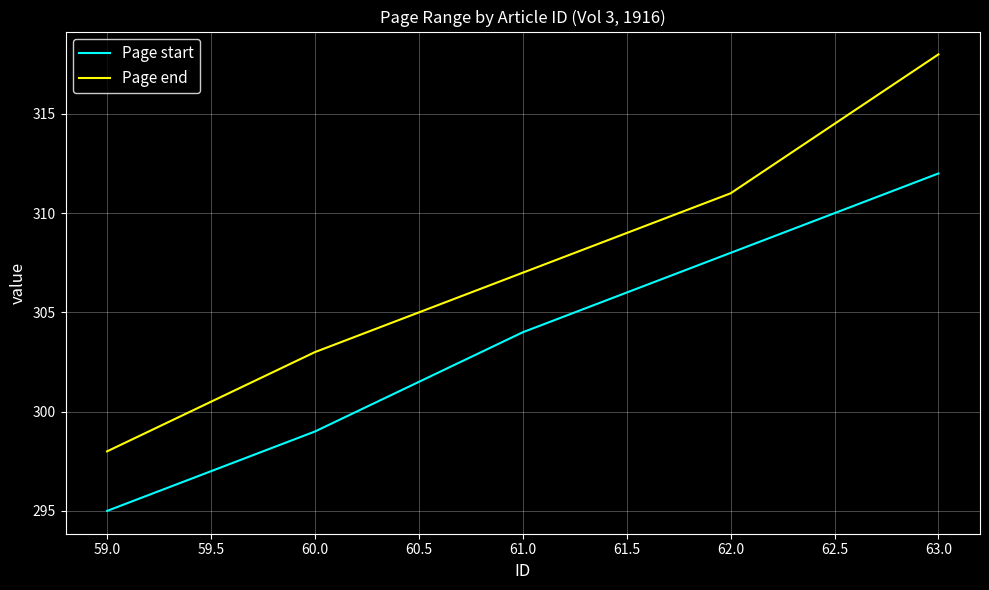

Rank the series by their maximum value, from highest to lowest.

Page end, Page start